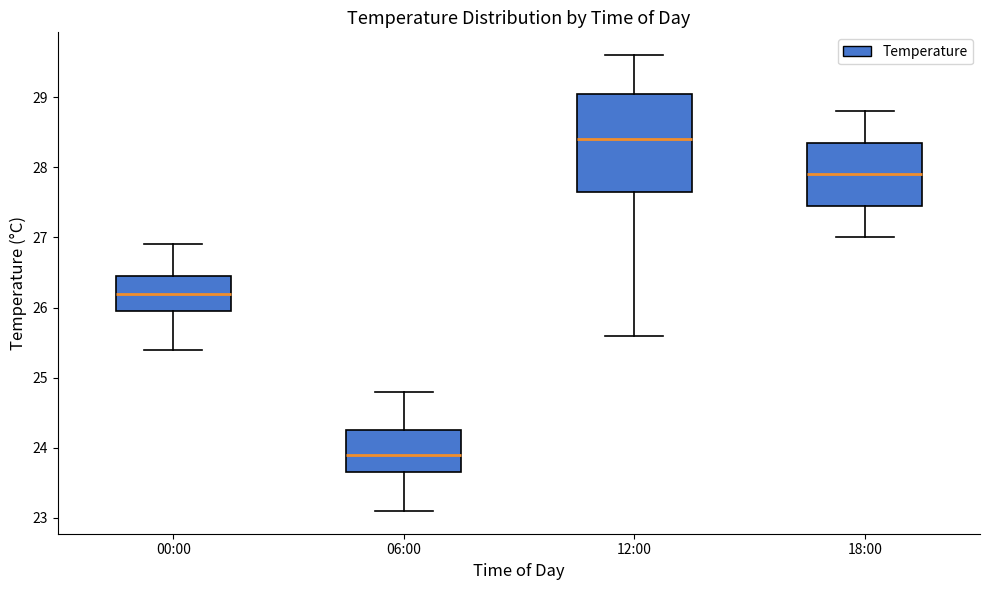

Reading left to right, transcribe this box plot: for each box, give where its median line is, the range the box spans, and where its two whiskers end, as read against the y-axis. The values are not printed on the chart, so give them approximately, as read against the axis.

00:00: median 26.2, box 26.0 to 26.5, whiskers 25.4 to 26.9
06:00: median 23.9, box 23.7 to 24.3, whiskers 23.1 to 24.8
12:00: median 28.4, box 27.7 to 29.1, whiskers 25.6 to 29.6
18:00: median 27.9, box 27.5 to 28.4, whiskers 27.0 to 28.8